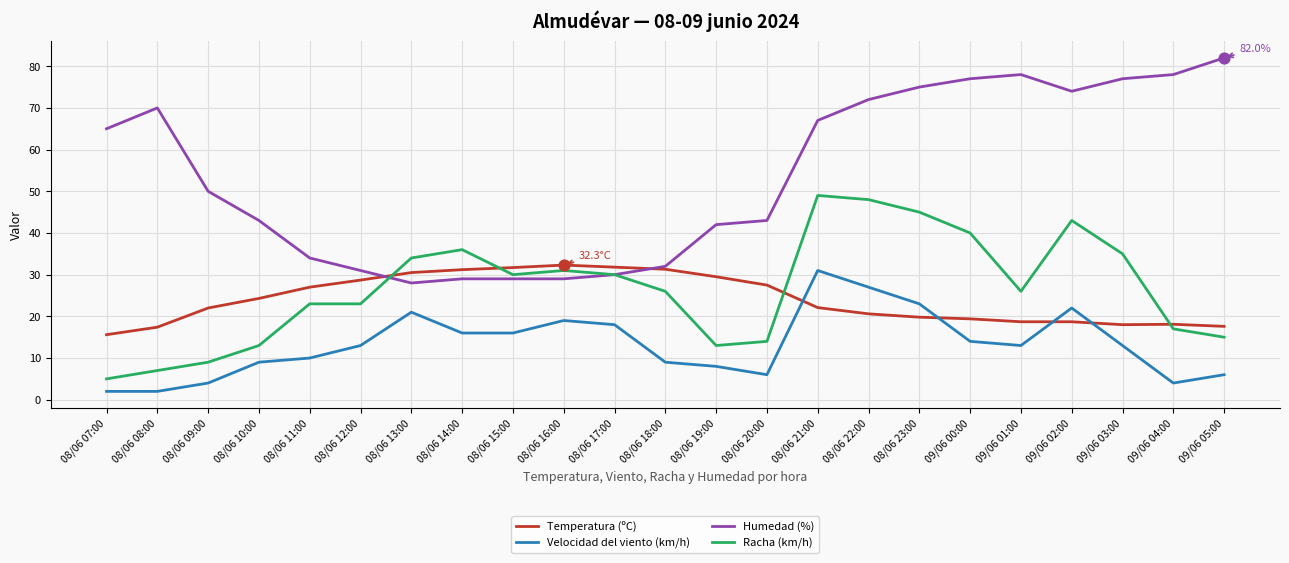

Which series has the widest spread of values?

Humedad (%)